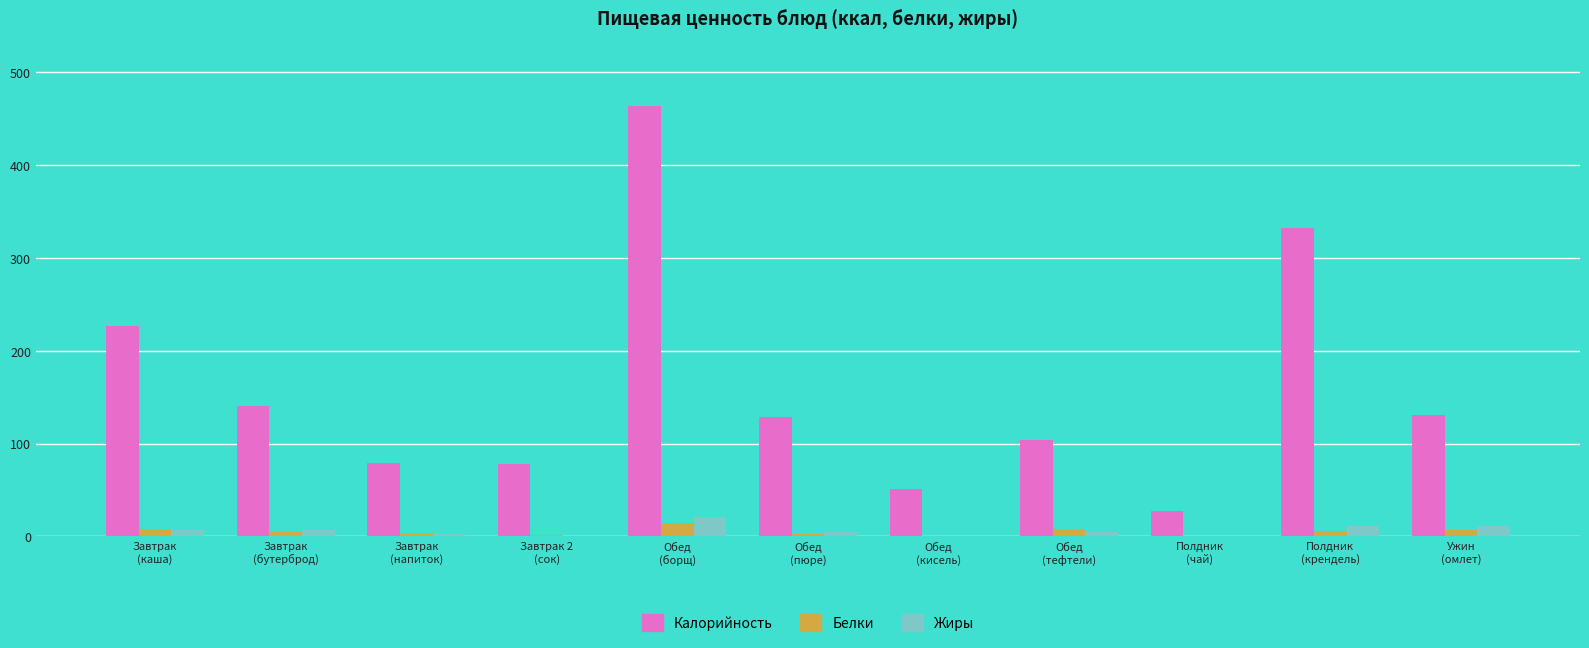

What is the maximum value for Жиры?

20.4